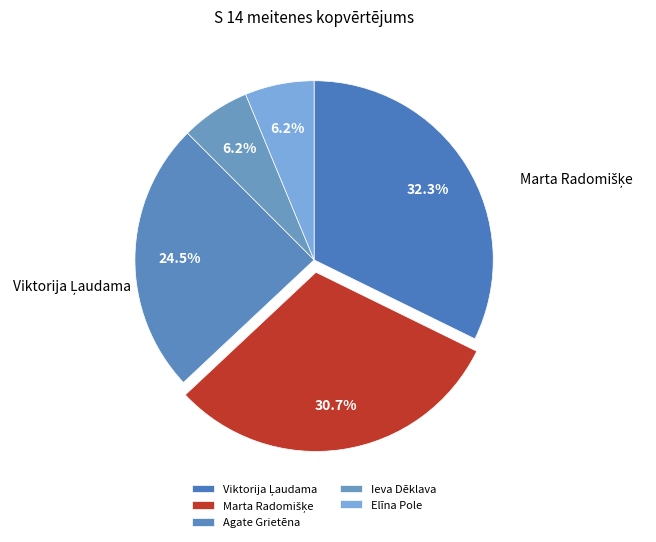

How many segments does this pie chart have?

5